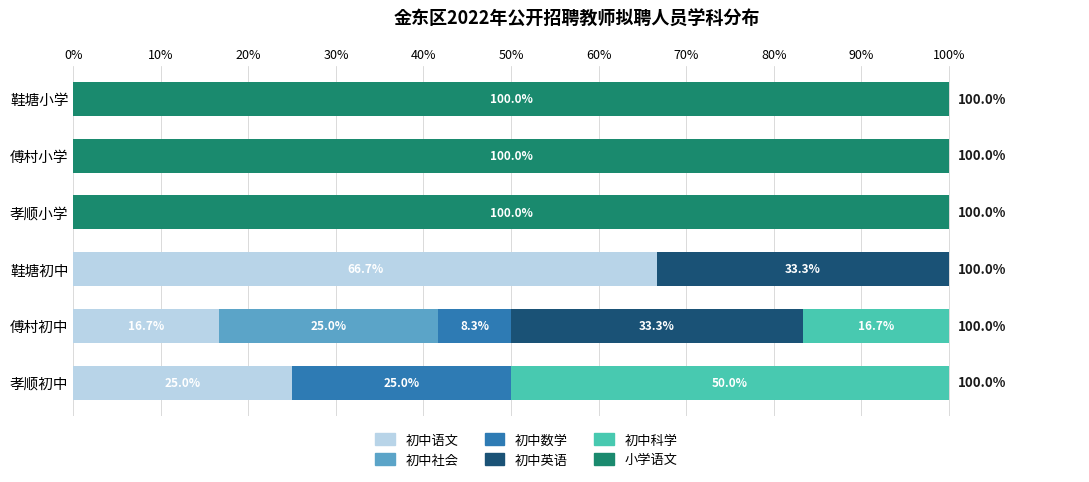

What are all the series names shown in the legend?

初中语文, 初中社会, 初中数学, 初中英语, 初中科学, 小学语文